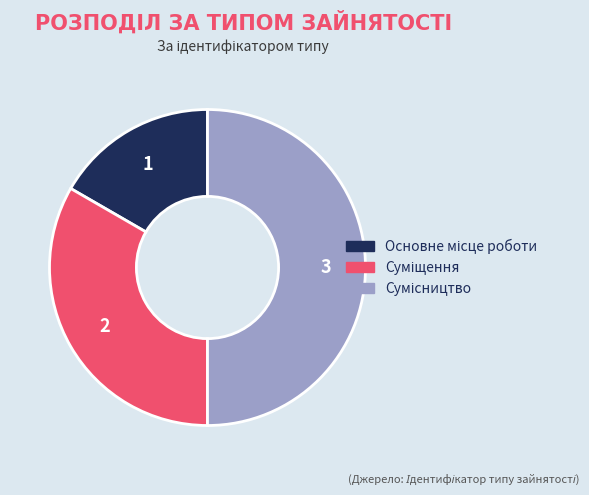

What percentage do Сумісництво and Суміщення together represent?

83.3%